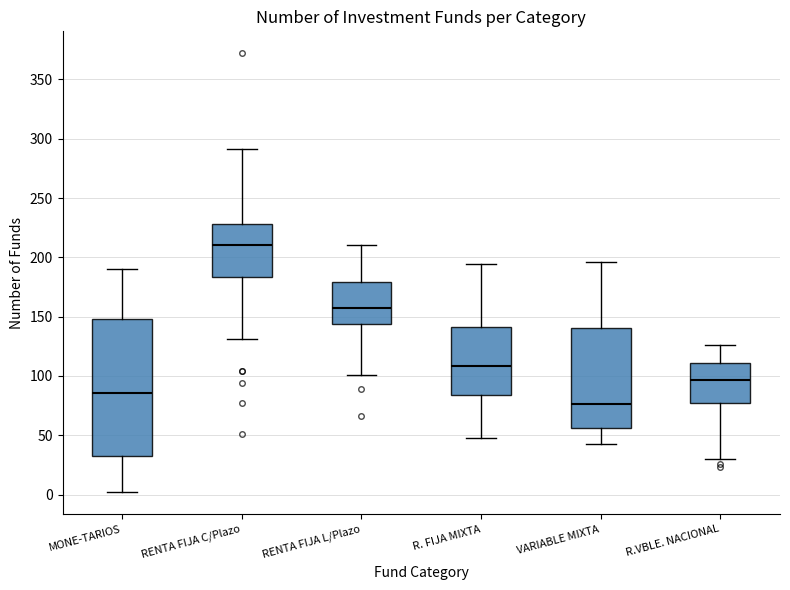

Where is the lower edge of the box for RENTA FIJA L/Plazo on the y-axis? The values are not printed on the chart, so give them approximately, as read against the axis.

145